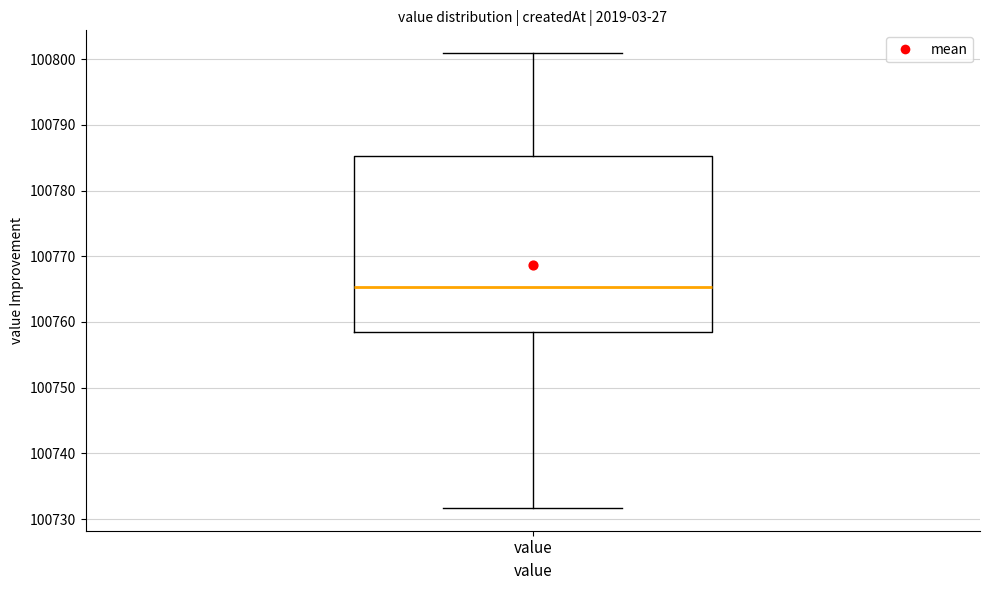

Where is the upper edge of the box for value on the y-axis? The values are not printed on the chart, so give them approximately, as read against the axis.

100785